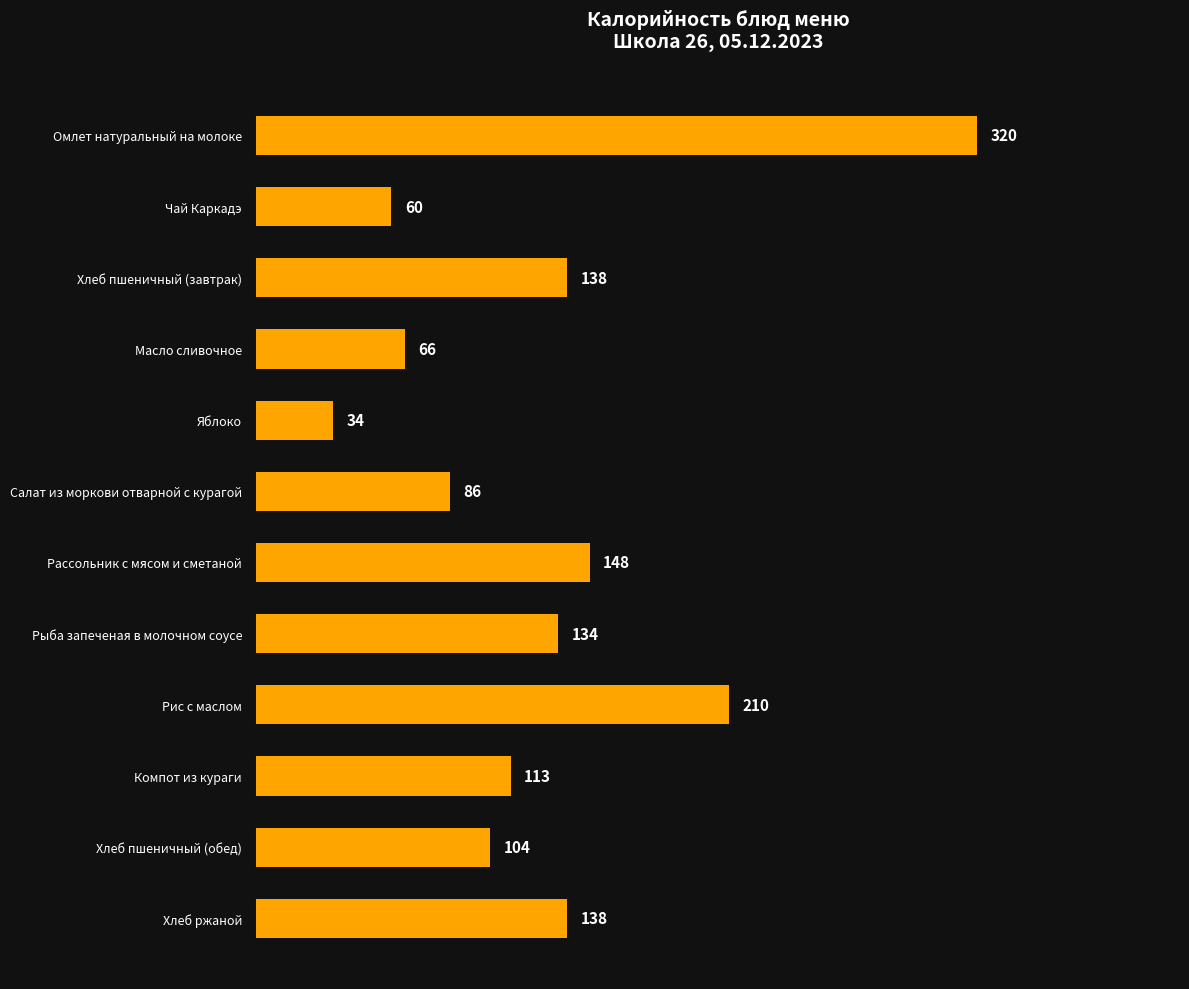

At which label is the value closest to 177?

Рассольник с мясом и сметаной